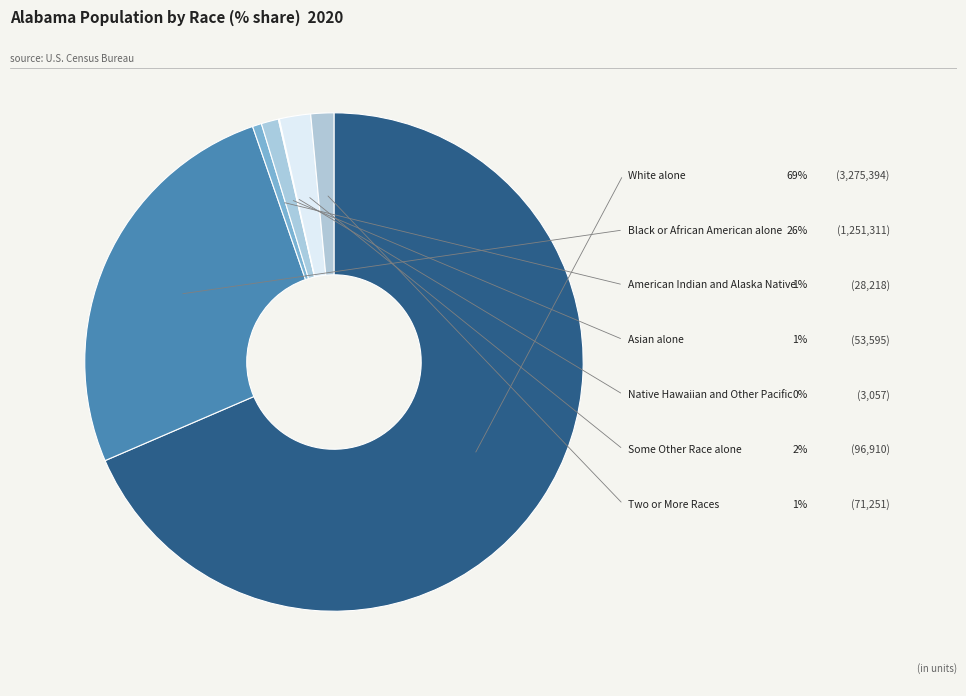

True or false: American Indian and Alaska Native accounts for 11% of the total.

False